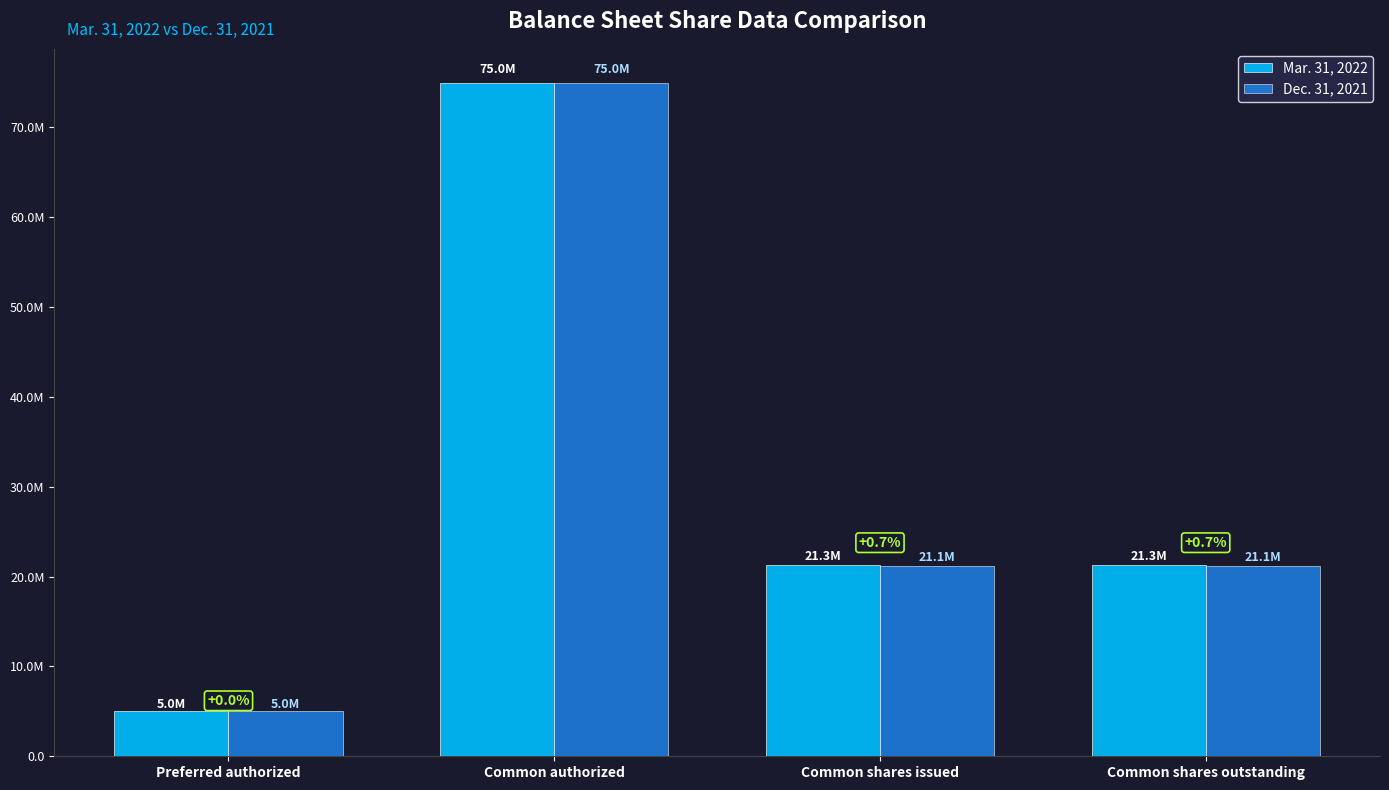

What are all the series names shown in the legend?

Mar. 31, 2022, Dec. 31, 2021